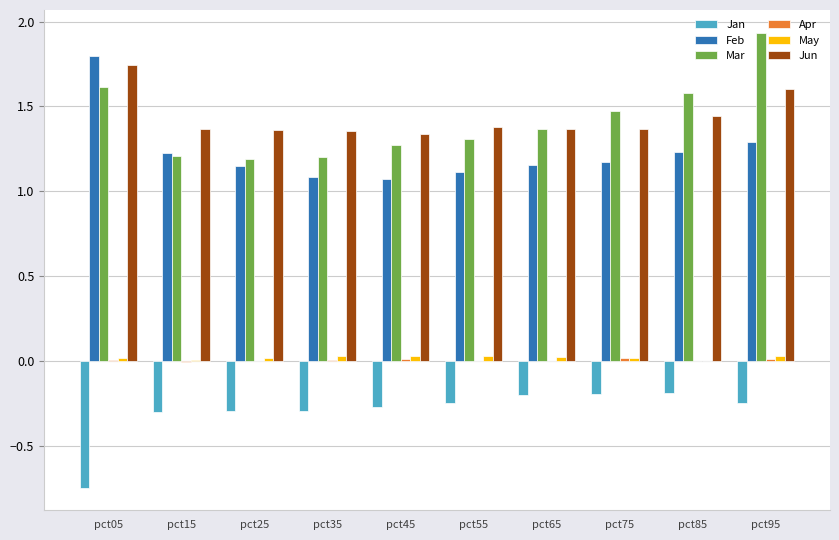

Is the value of Feb at pct35 greater than the value of Jun at pct75?

No